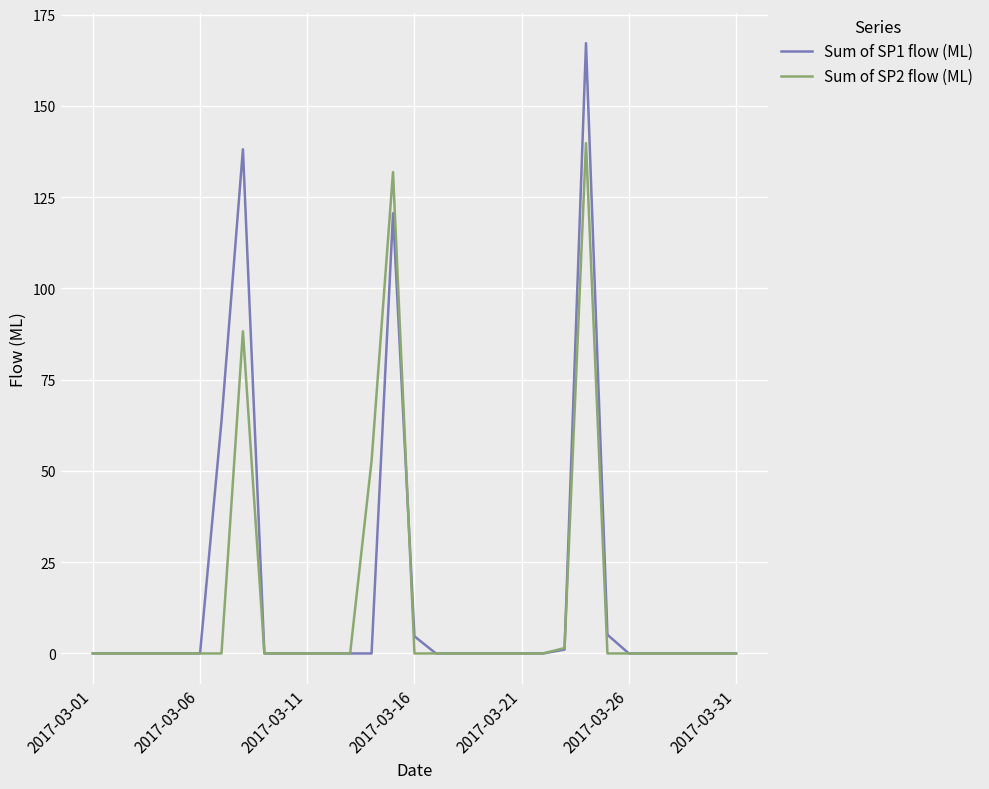

Which series has the largest total across all categories?

Sum of SP1 flow (ML)